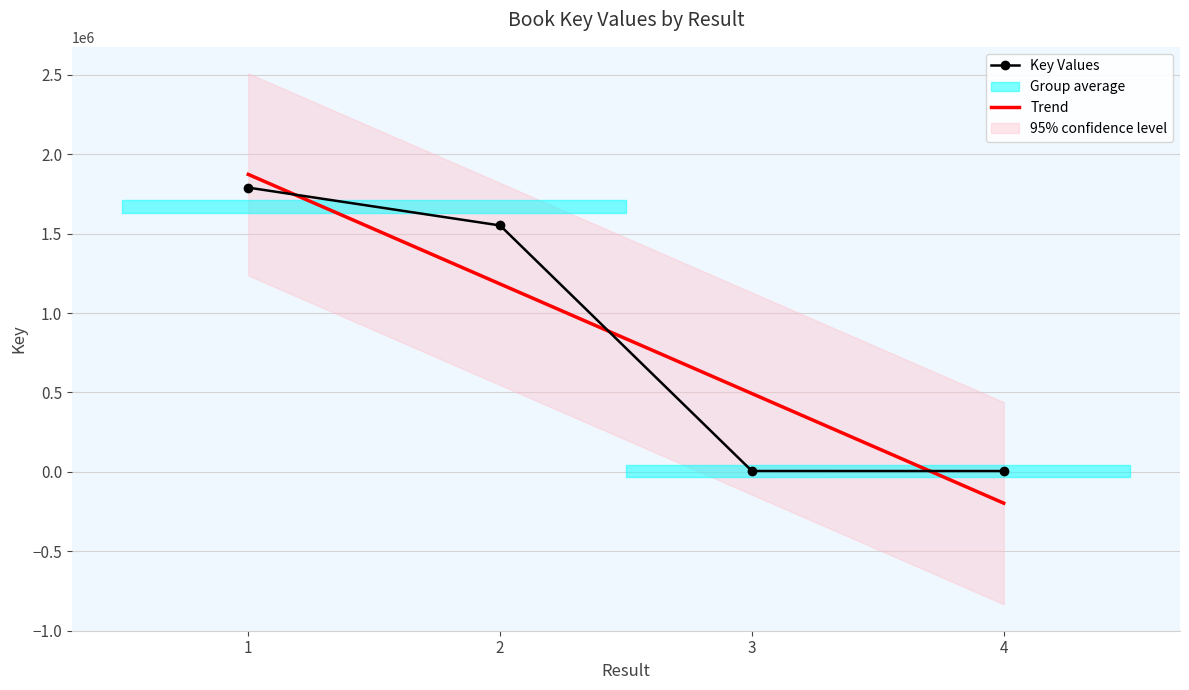

Is it true that the value at 1 is 1790377?

True